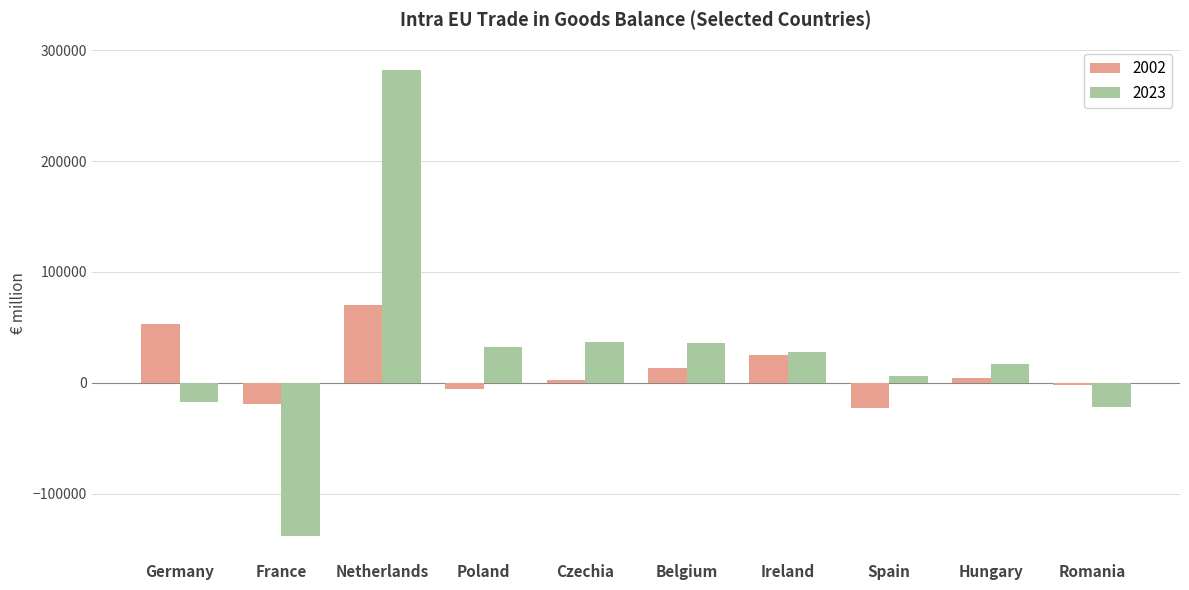

Rank the series by their maximum value, from lowest to highest.

2002, 2023